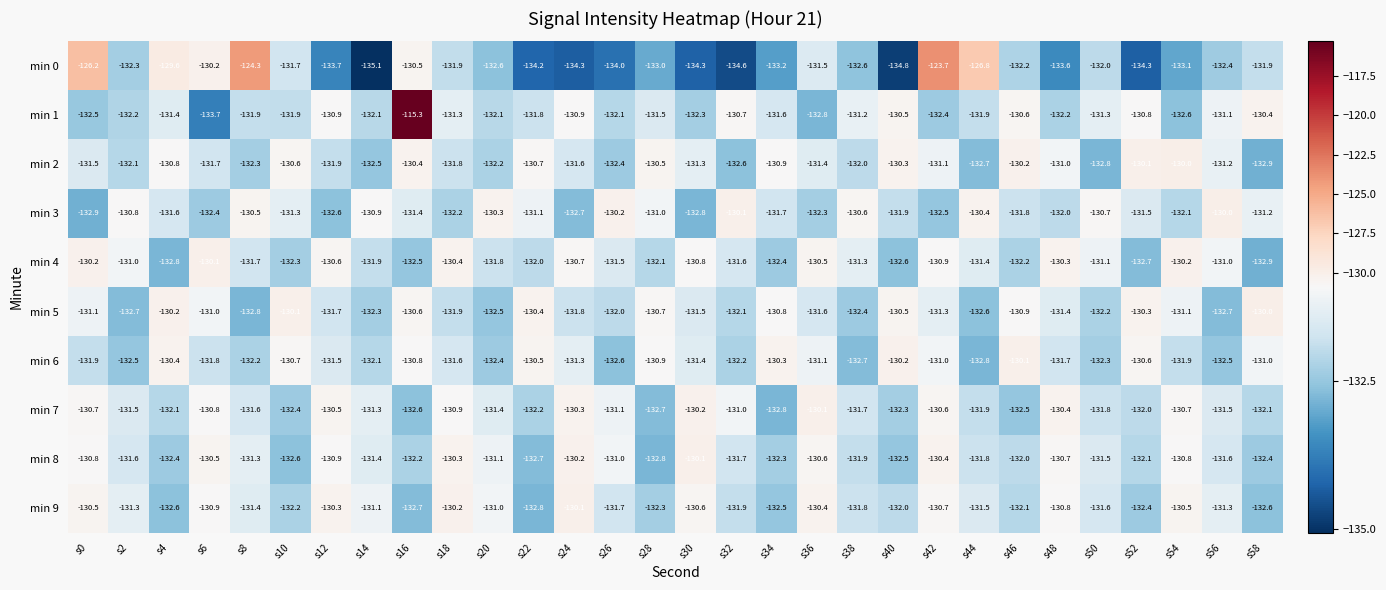

The value of min 6 at s4 is -220.9. True or false?

False